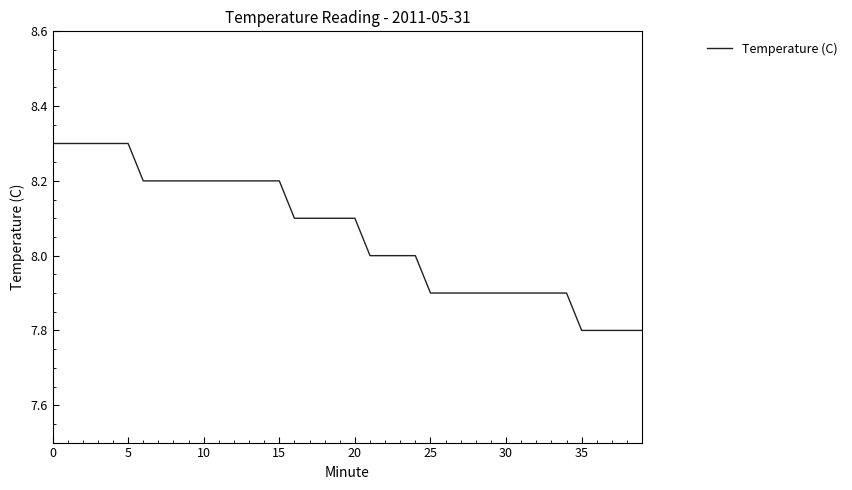

What is the difference between the maximum and minimum values?

0.5